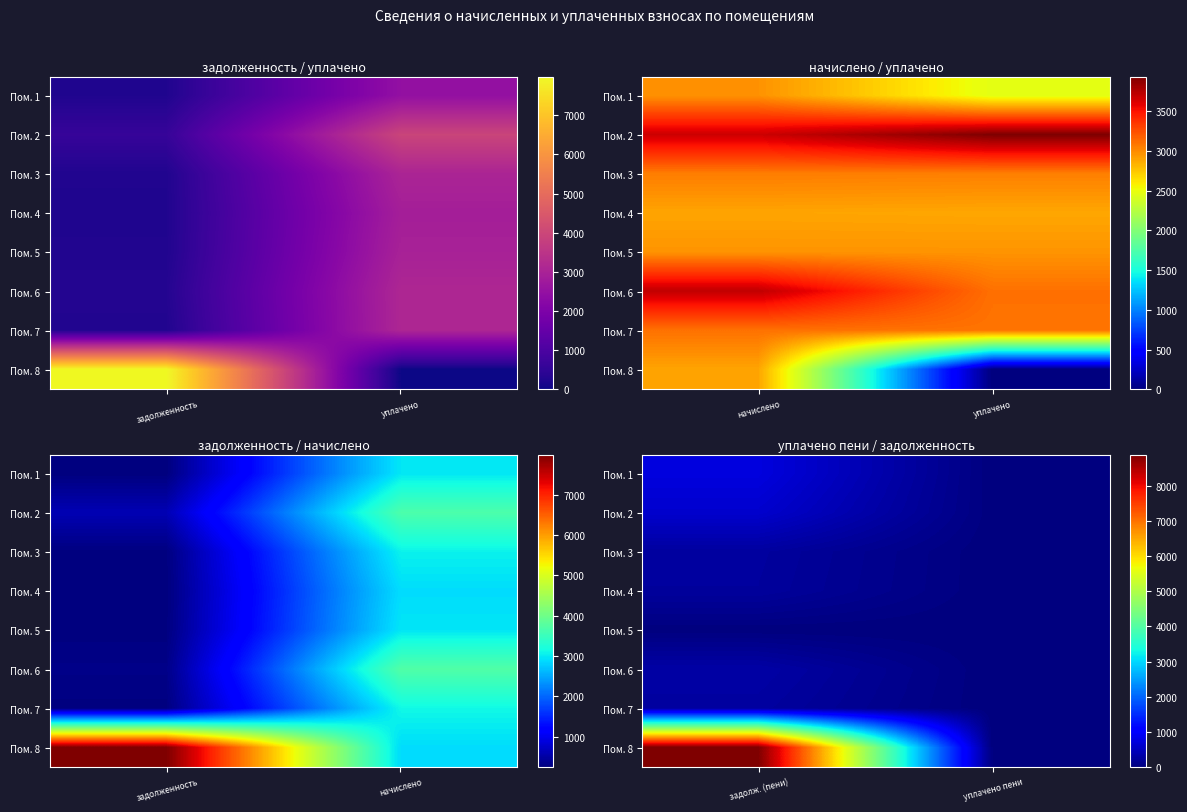

At how many categories does at least one series exceed 7610?

1